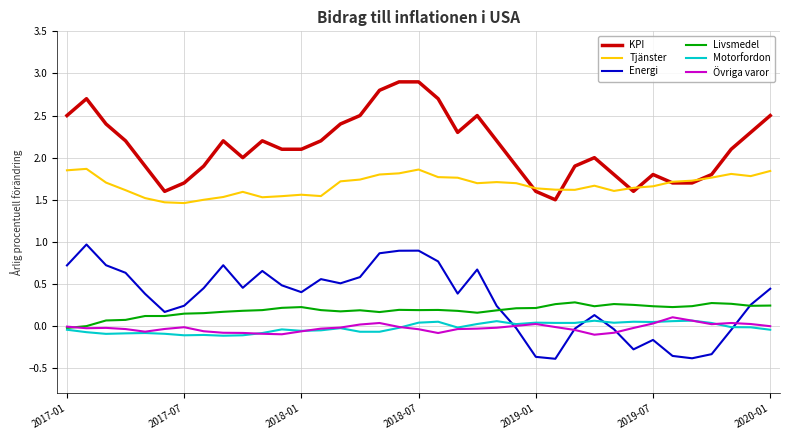

True or false: Övriga varor and Tjänster intersect in this chart.

False